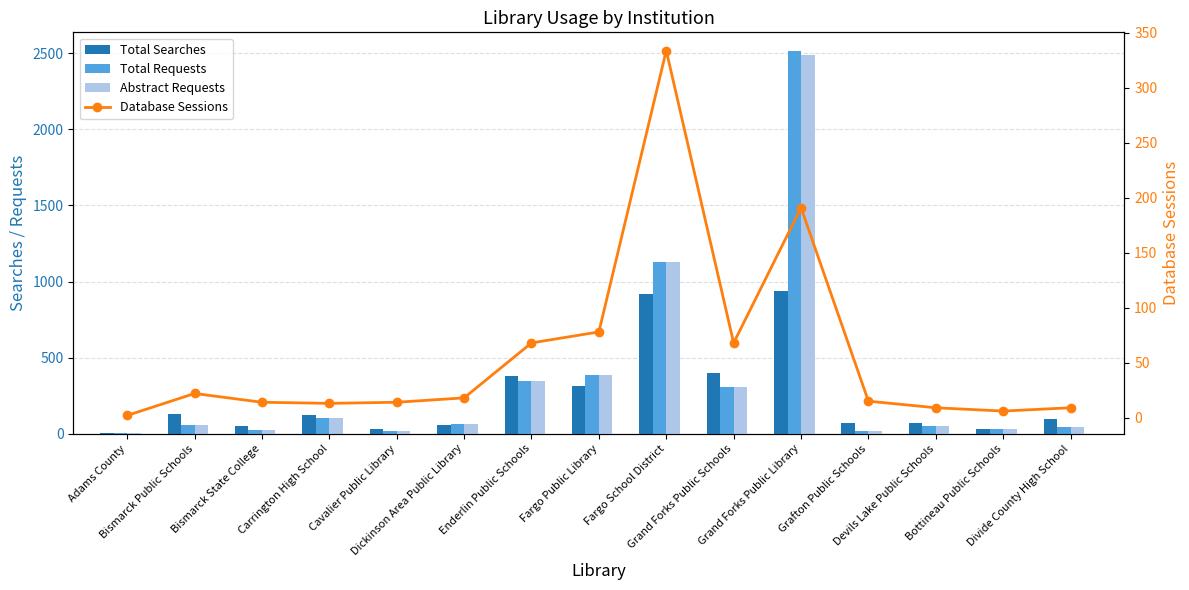

Reading left to right, transcribe all the data shown in this chart.

Total Searches: Adams County=3	Bismarck Public Schools=128	Bismarck State College=52	Carrington High School=121	Cavalier Public Library=32	Dickinson Area Public Library=54	Enderlin Public Schools=378	Fargo Public Library=315	Fargo School District=916	Grand Forks Public Schools=398	Grand Forks Public Library=939	Grafton Public Schools=68	Devils Lake Public Schools=68	Bottineau Public Schools=28	Divide County High School=97
Total Requests: Adams County=4	Bismarck Public Schools=60	Bismarck State College=25	Carrington High School=102	Cavalier Public Library=18	Dickinson Area Public Library=61	Enderlin Public Schools=346	Fargo Public Library=385	Fargo School District=1131	Grand Forks Public Schools=304	Grand Forks Public Library=2512	Grafton Public Schools=20	Devils Lake Public Schools=51	Bottineau Public Schools=30	Divide County High School=42
Abstract Requests: Adams County=4	Bismarck Public Schools=60	Bismarck State College=25	Carrington High School=102	Cavalier Public Library=18	Dickinson Area Public Library=61	Enderlin Public Schools=346	Fargo Public Library=384	Fargo School District=1131	Grand Forks Public Schools=304	Grand Forks Public Library=2487	Grafton Public Schools=20	Devils Lake Public Schools=51	Bottineau Public Schools=30	Divide County High School=42
Database Sessions: Adams County=2	Bismarck Public Schools=22	Bismarck State College=14	Carrington High School=13	Cavalier Public Library=14	Dickinson Area Public Library=18	Enderlin Public Schools=68	Fargo Public Library=78	Fargo School District=334	Grand Forks Public Schools=68	Grand Forks Public Library=191	Grafton Public Schools=15	Devils Lake Public Schools=9	Bottineau Public Schools=6	Divide County High School=9